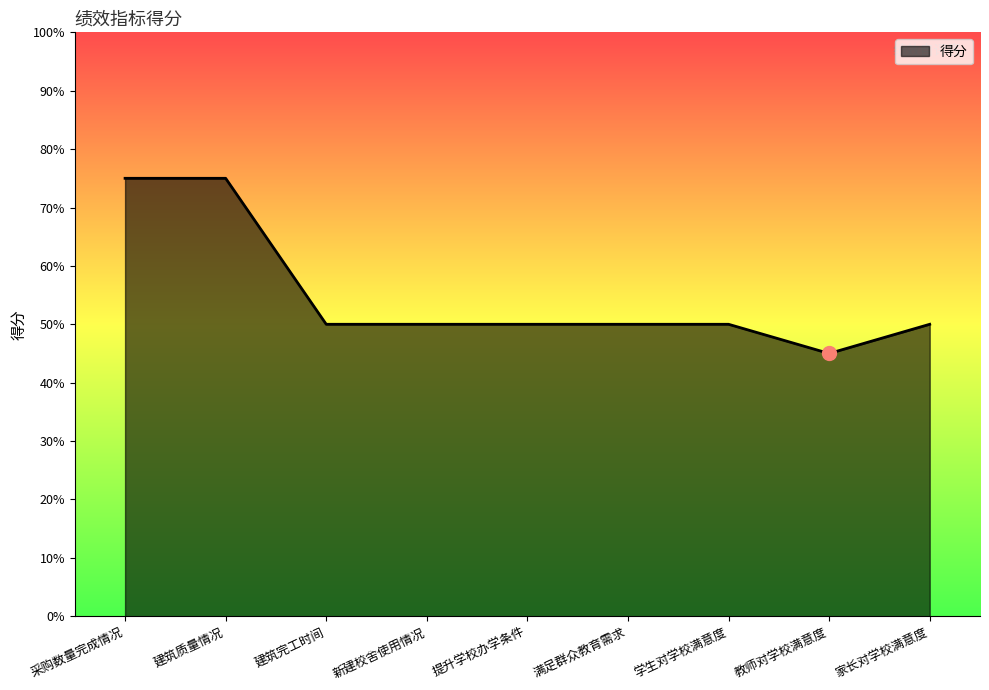

Where is the data nearest to the value 12?

建筑完工时间